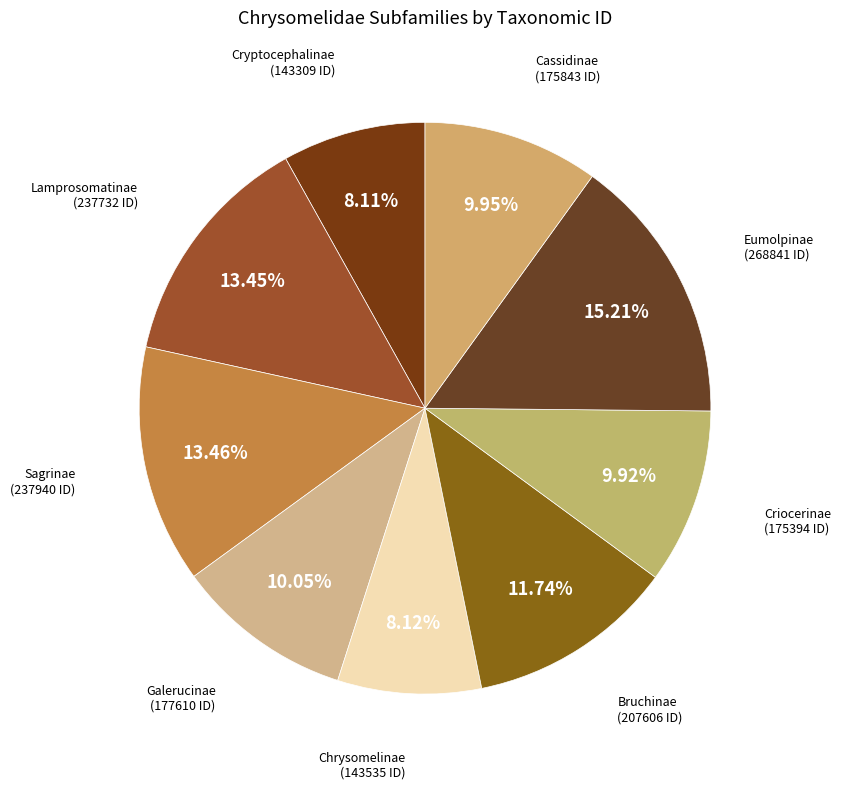

Rank the categories by value from highest to lowest.

Eumolpinae, Sagrinae, Lamprosomatinae, Bruchinae, Galerucinae, Cassidinae, Criocerinae, Chrysomelinae, Cryptocephalinae